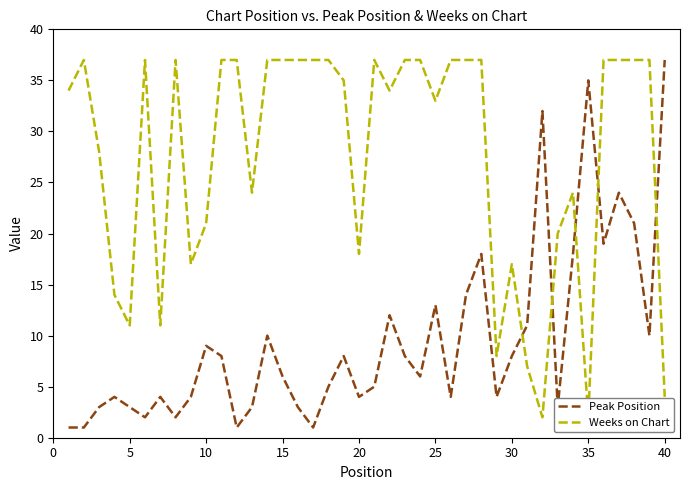

What is the average value of the Peak Position series?

10